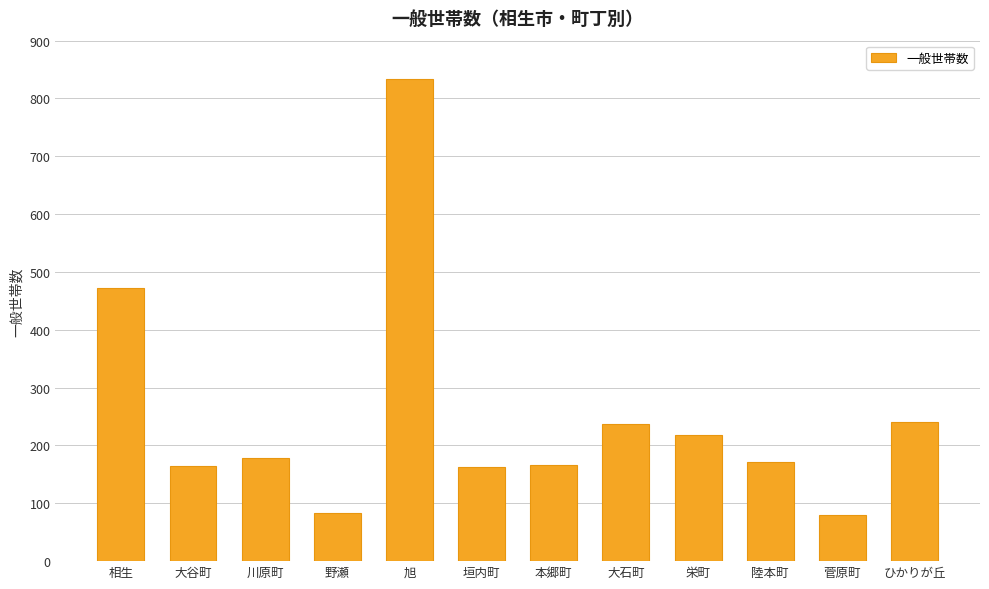

Between ひかりが丘 and 垣内町, which is larger?

ひかりが丘